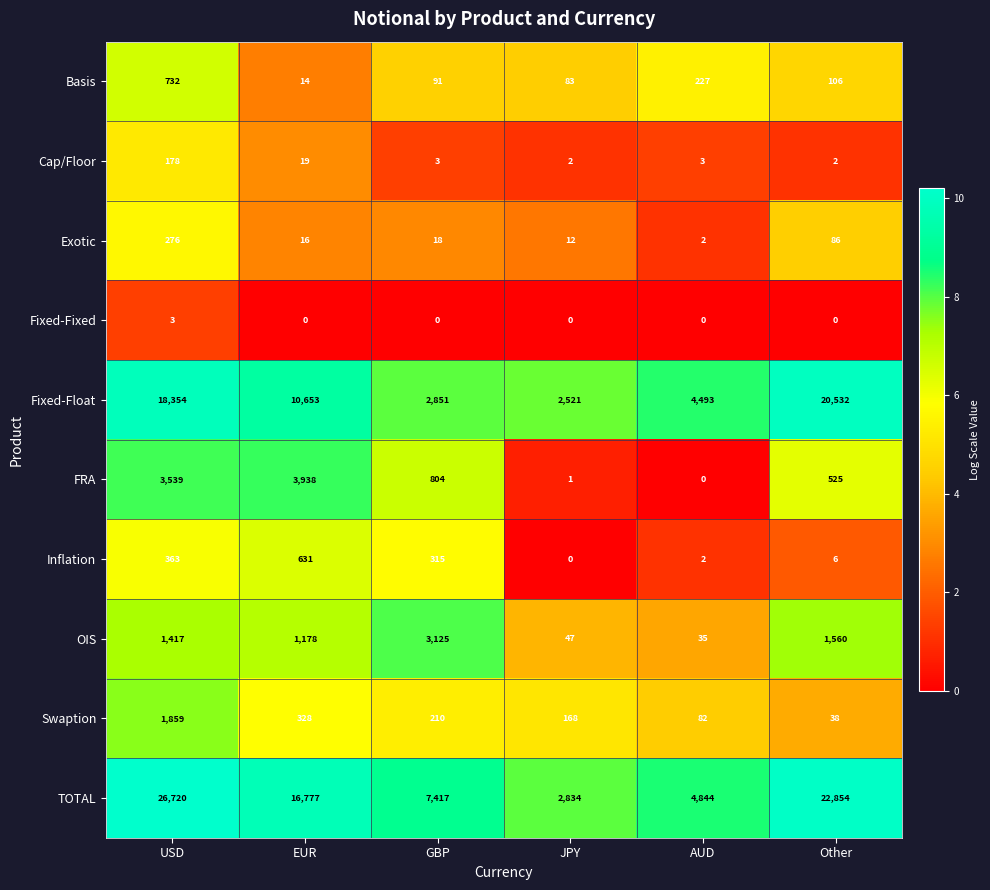

Which series has the largest range (max minus min)?

TOTAL